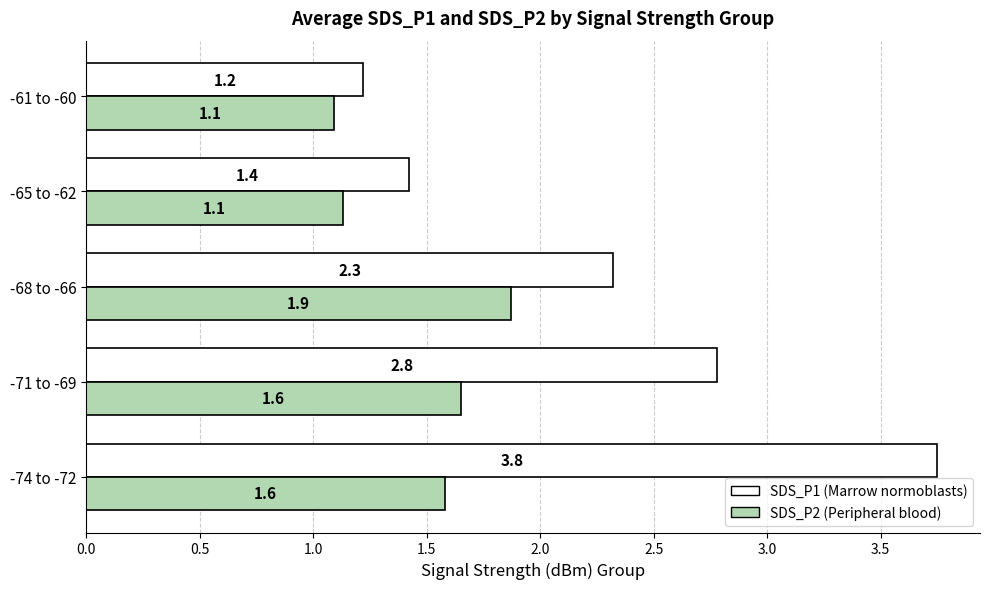

What are all the series names shown in the legend?

SDS_P1 (Marrow normoblasts), SDS_P2 (Peripheral blood)